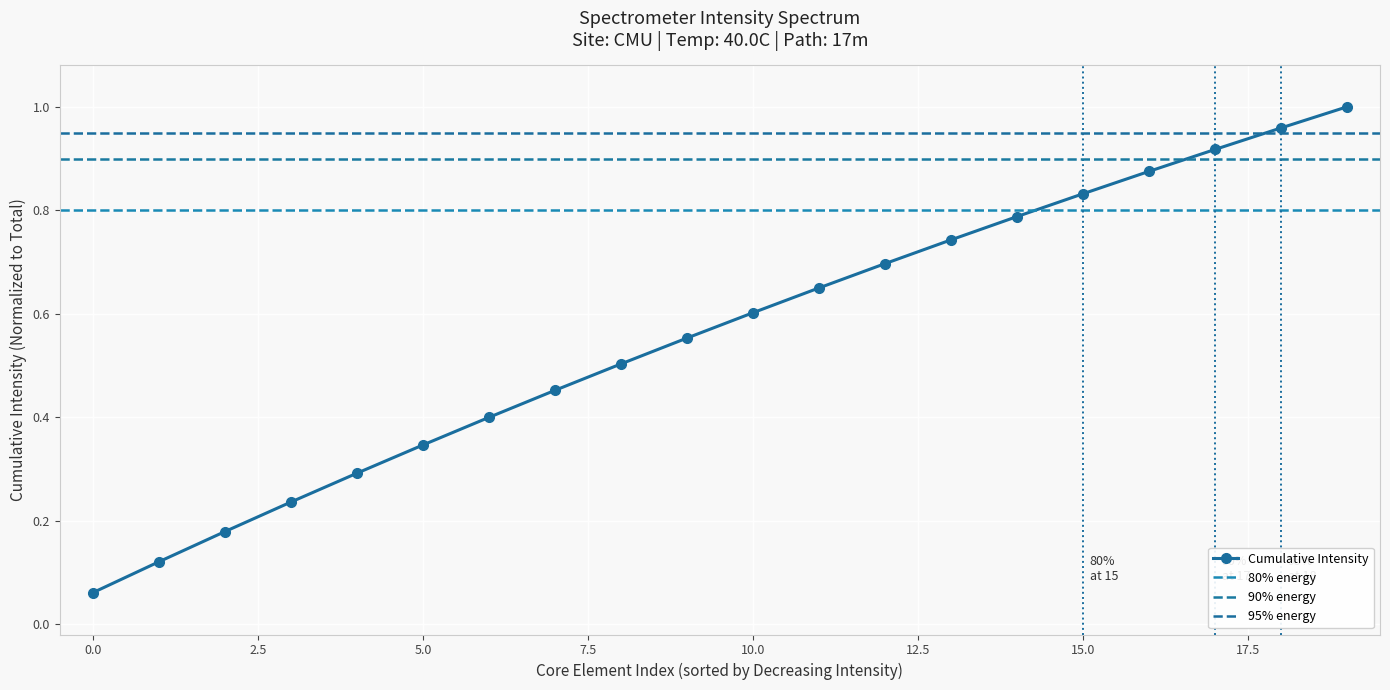

What is the difference between the second highest and second lowest values?

0.8